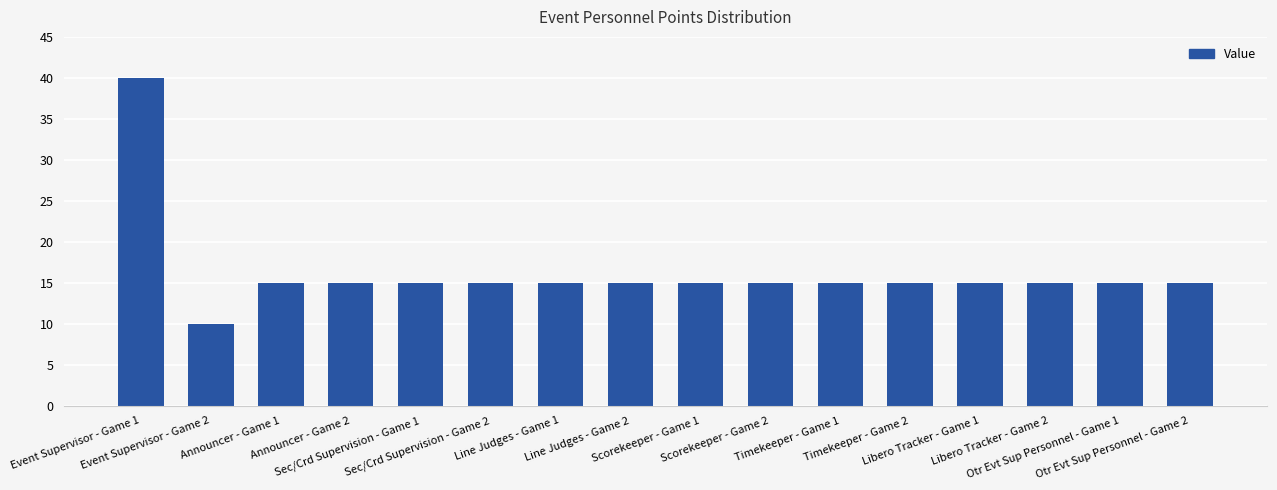

What position from the left is Event Supervisor - Game 2?

2